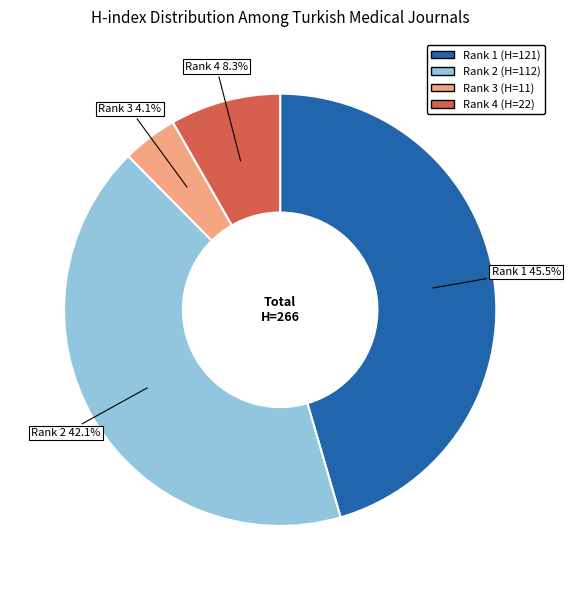

Count the number of slices in the pie.

4